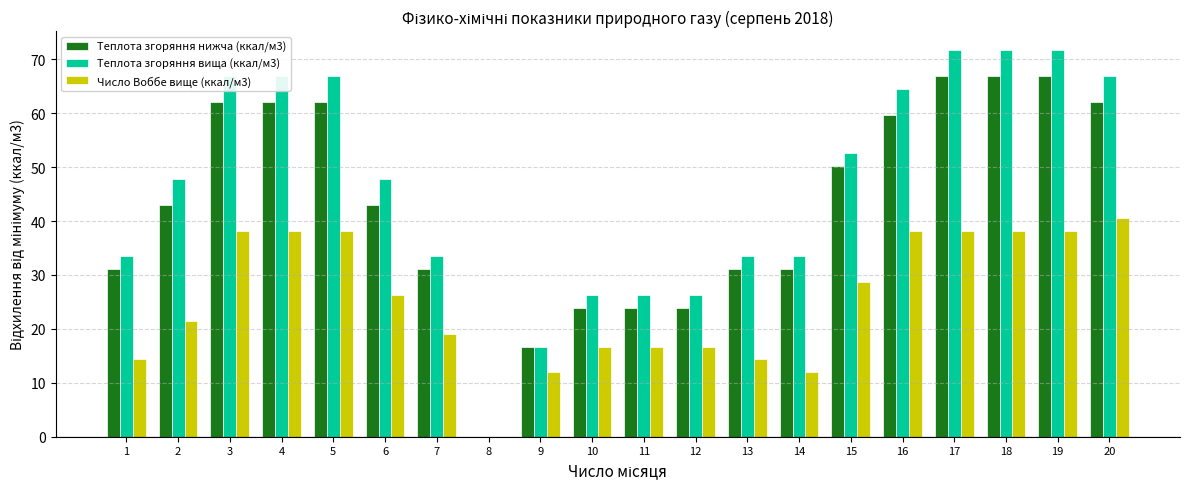

How many series are shown in this chart?

3